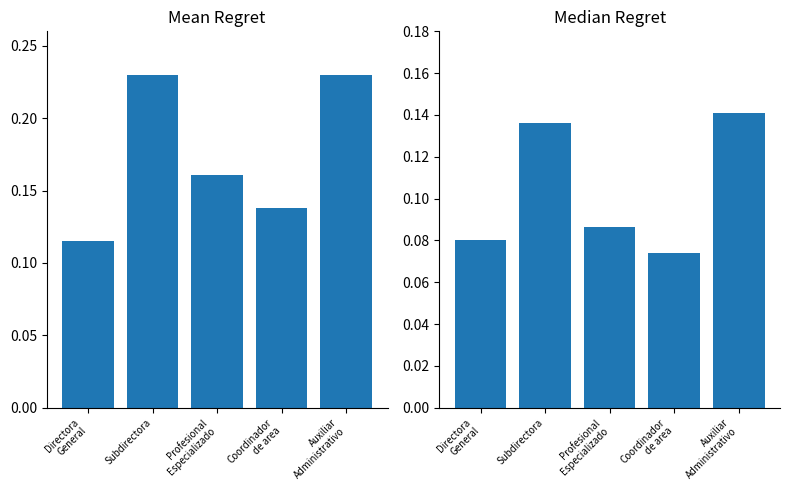

At which category is the sum across all series the highest?

Auxiliar
Administrativo